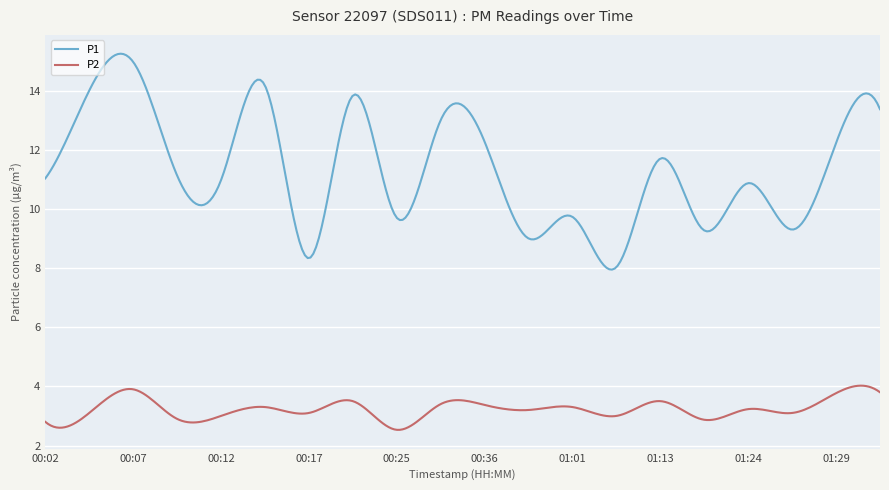

Which series has the largest total across all categories?

P1